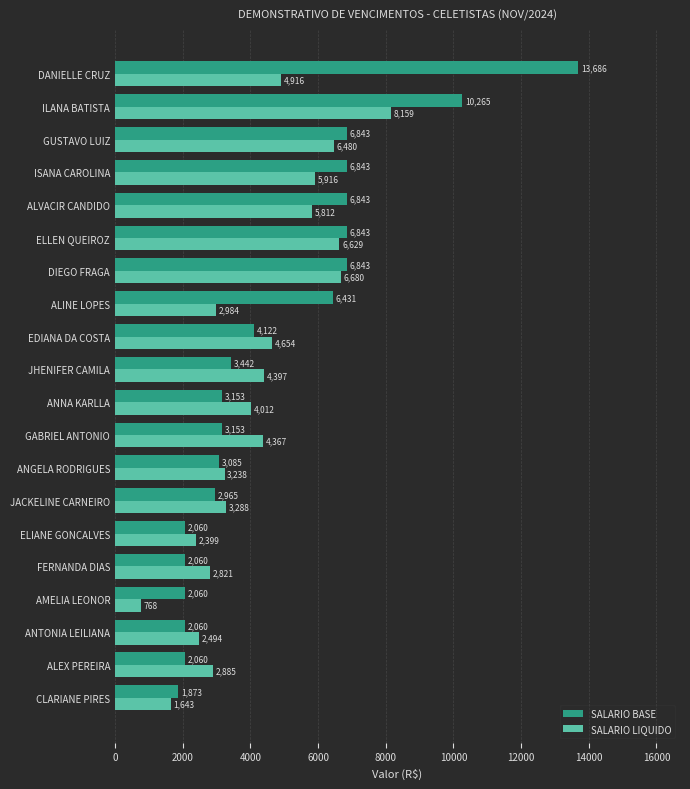

Which series has the widest spread of values?

SALARIO BASE